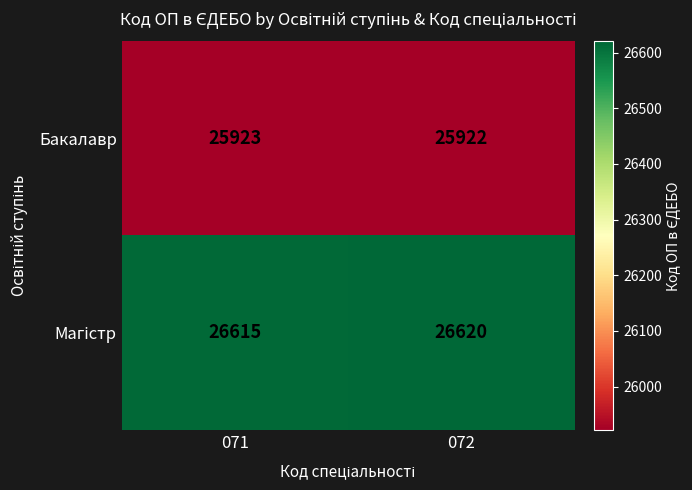

At which category is the sum across all series the highest?

072